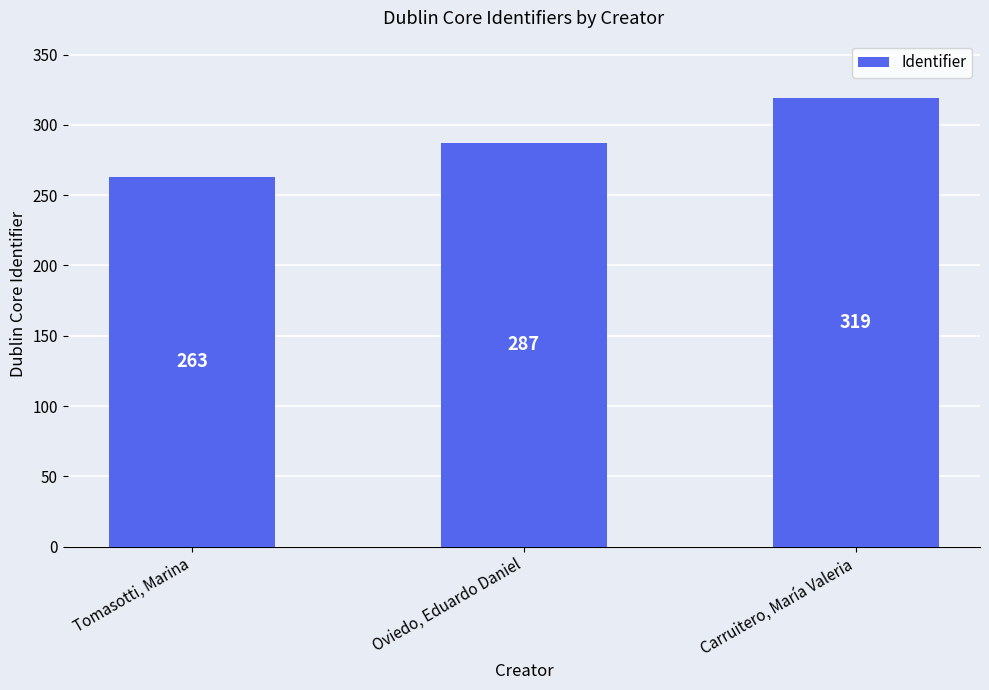

Reading right to left, list all the values displayed in this chart.

Carruitero, María Valeria=319	Oviedo, Eduardo Daniel=287	Tomasotti, Marina=263